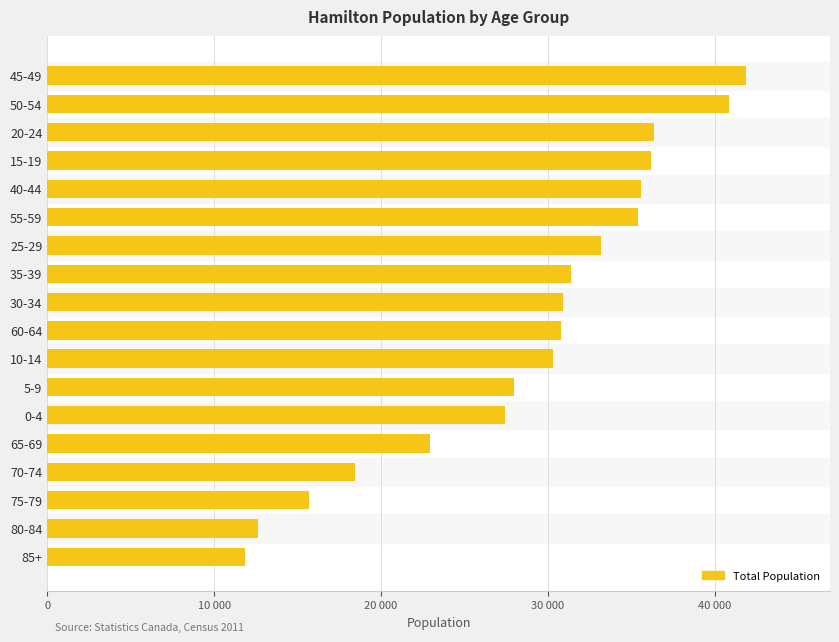

Are the bars horizontal?

Yes